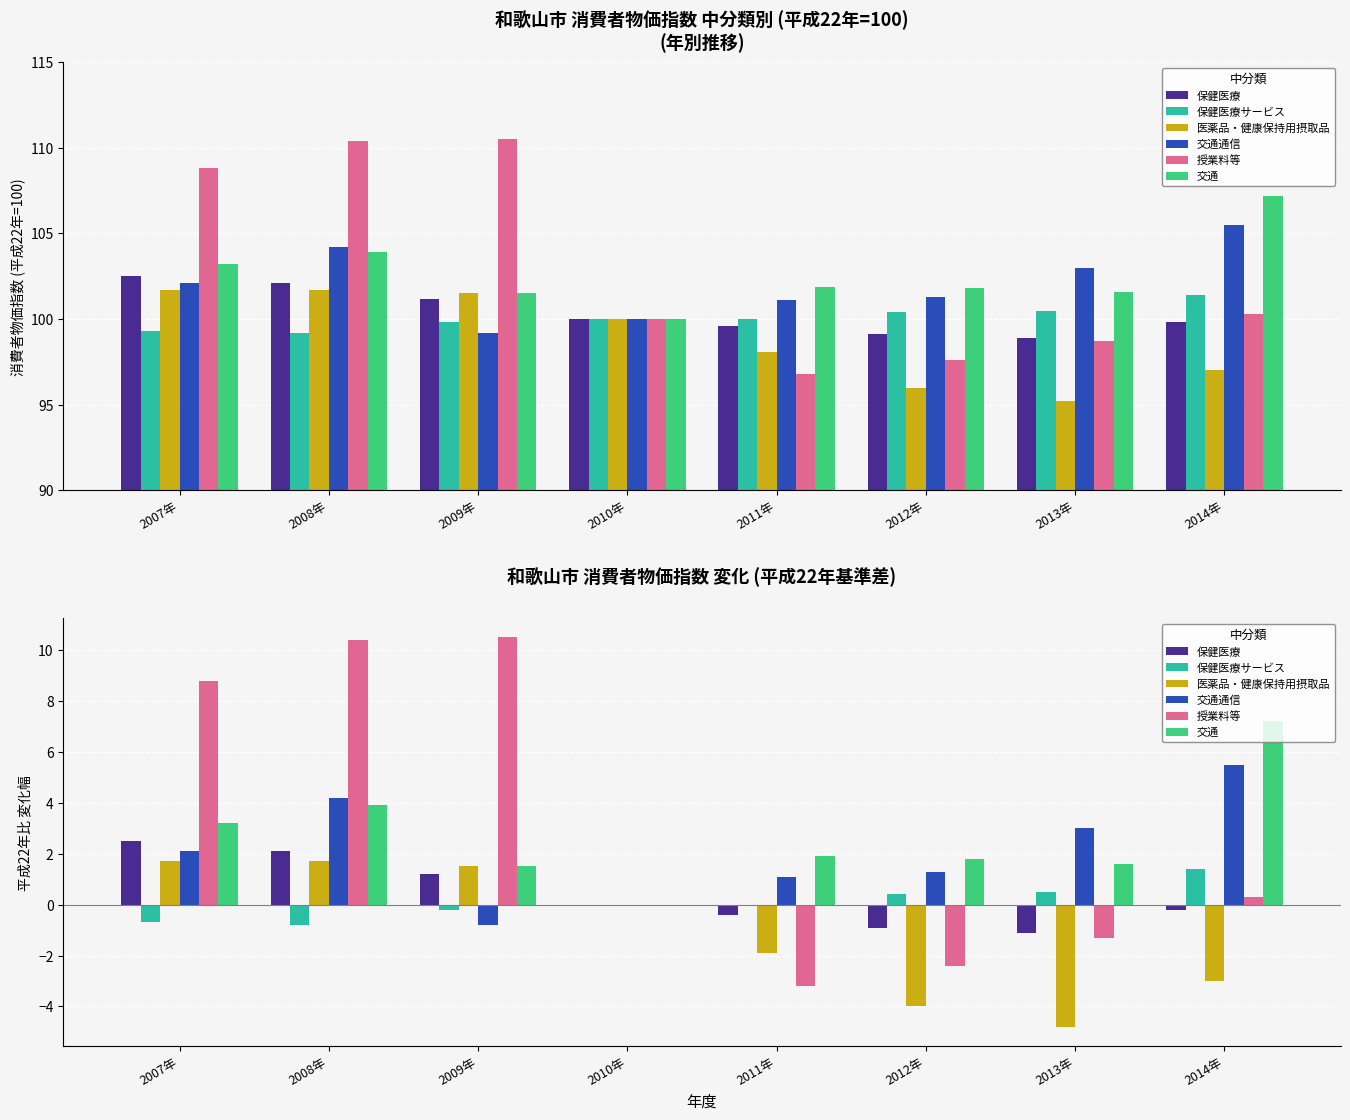

What are all the series names shown in the legend?

保健医療, 保健医療サービス, 医薬品・健康保持用摂取品, 交通通信, 授業料等, 交通